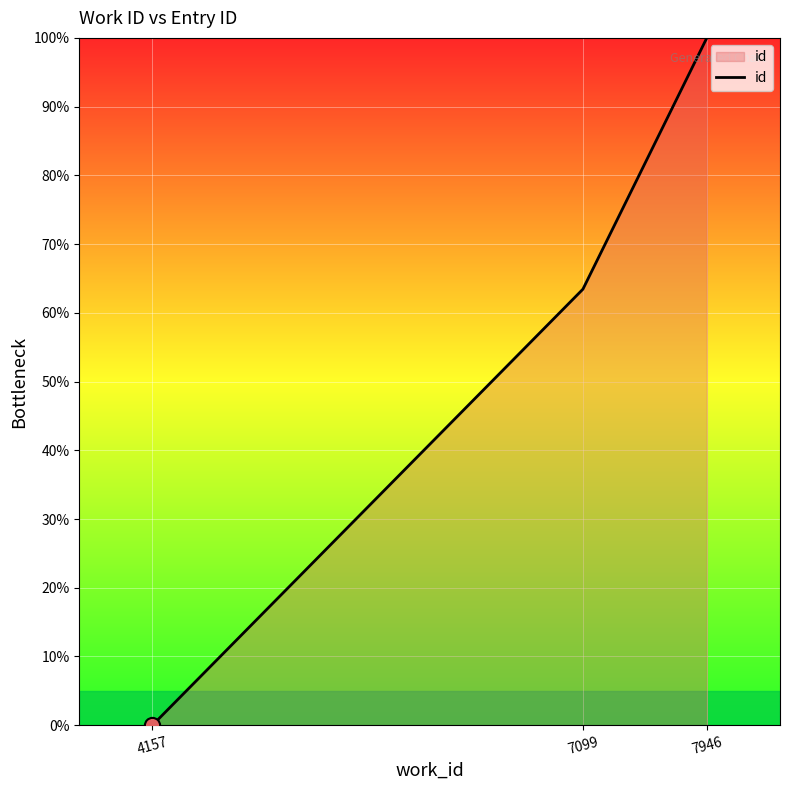

What is the change in value from 4157 to 7946?

+100.0